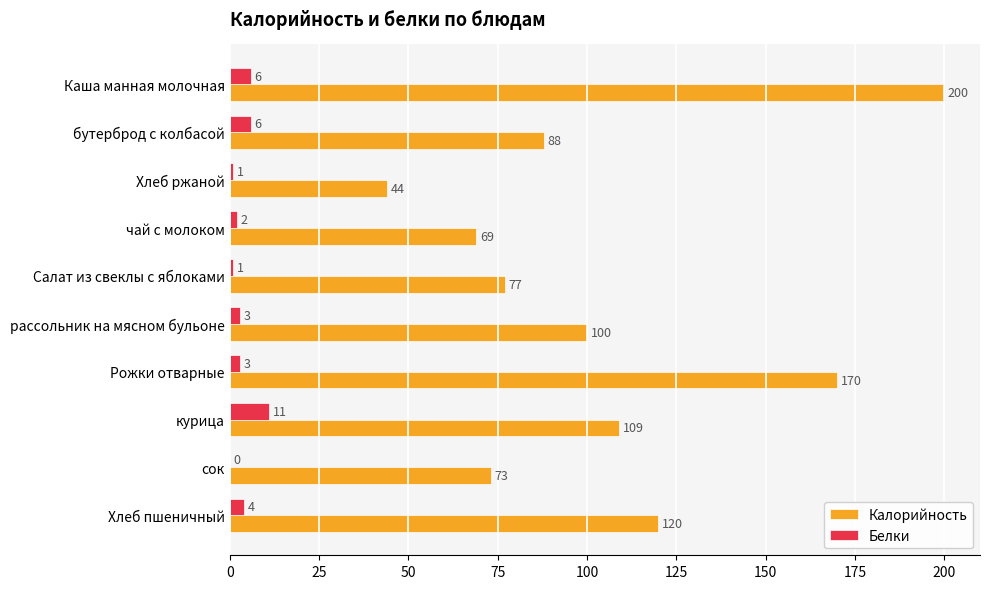

Which category has the highest value across all series?

Каша манная молочная